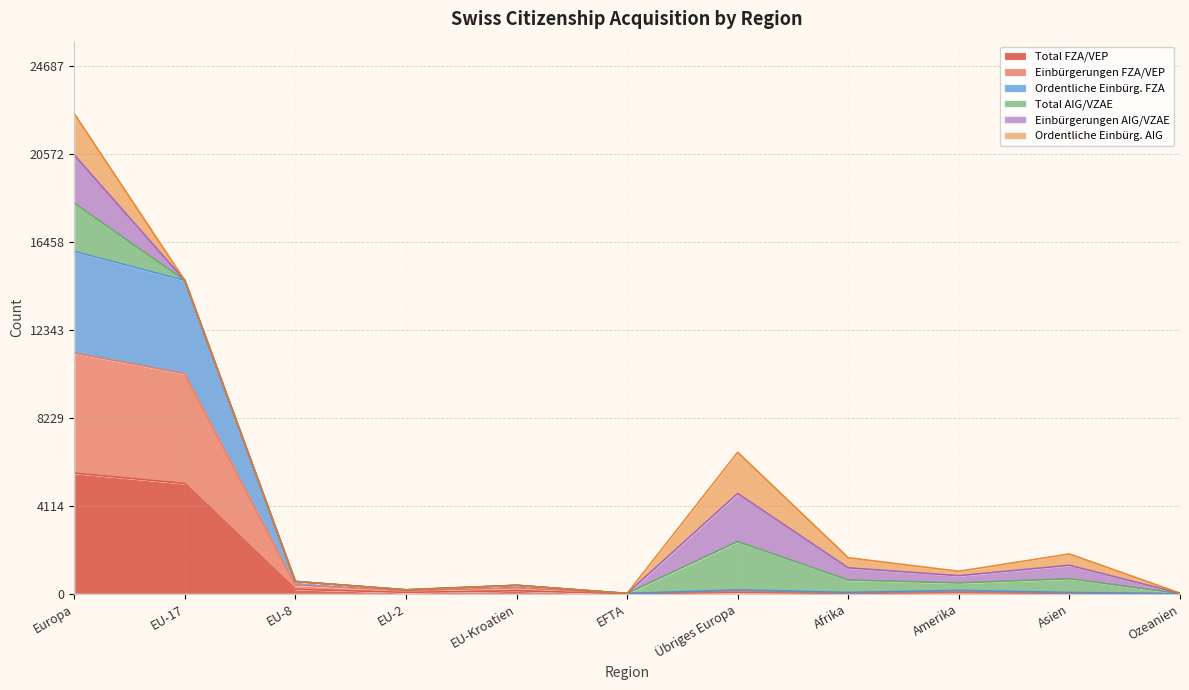

At which label is Total FZA/VEP closest to 2819?

EU-17